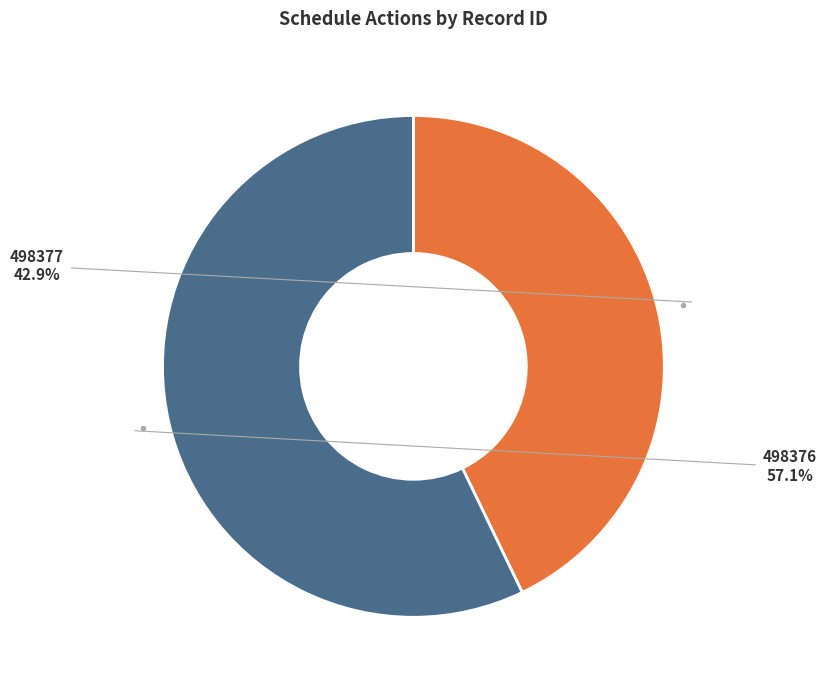

Count the number of slices in the pie.

2